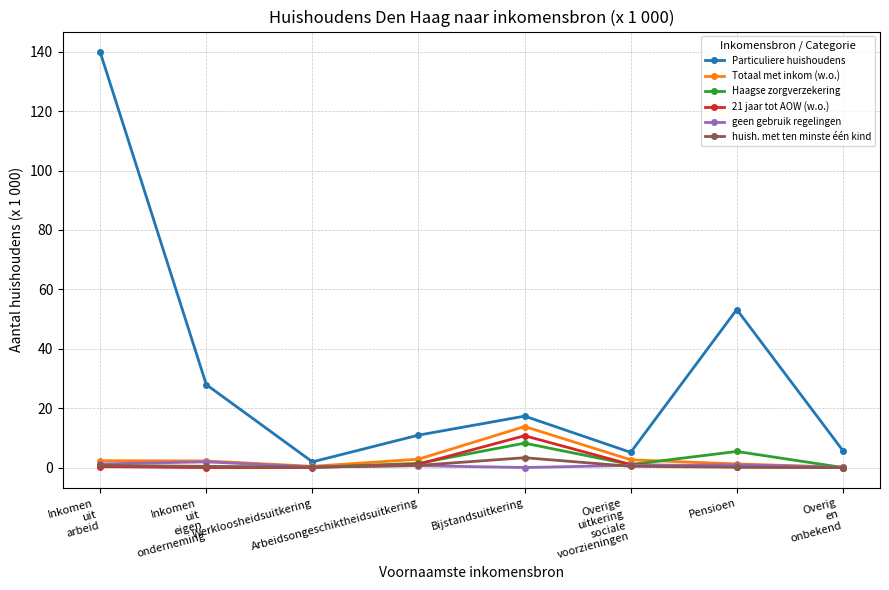

What is the label of the 4th point from the right?

Bijstandsuitkering